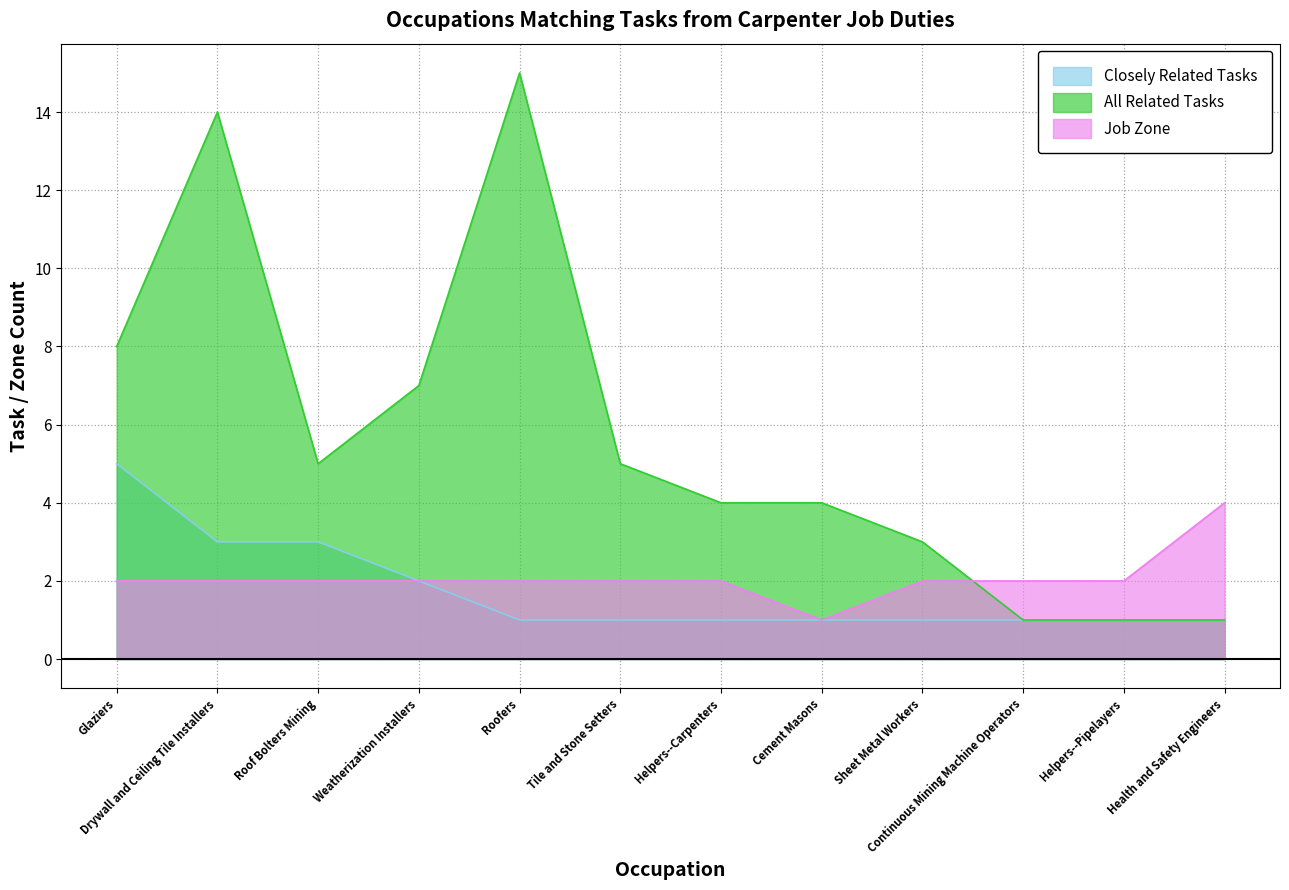

Which series has the largest total across all categories?

All Related Tasks